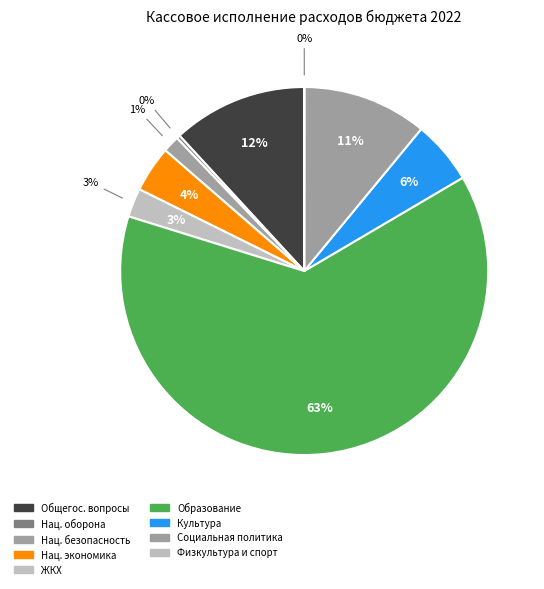

Which slice represents more than half of the pie?

ОБРАЗОВАНИЕ